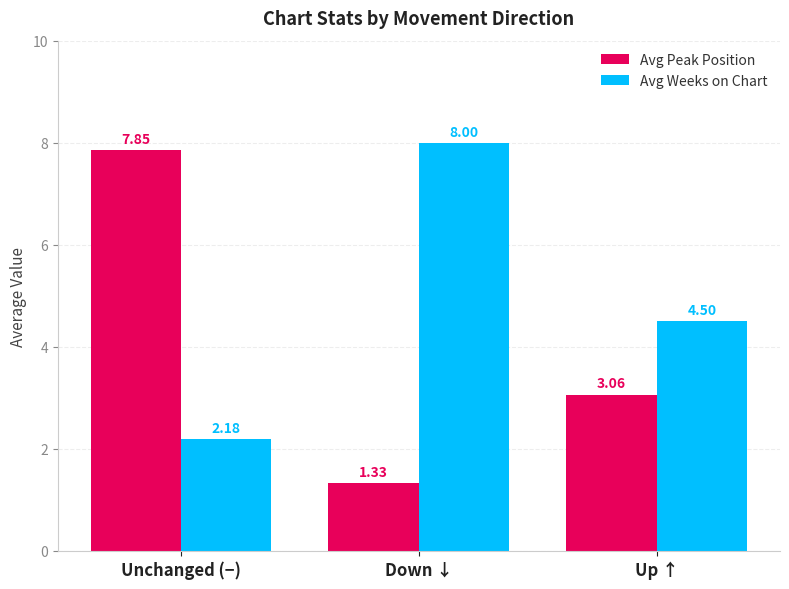

What is the spread (max minus min) of values at Down ↓?

6.7